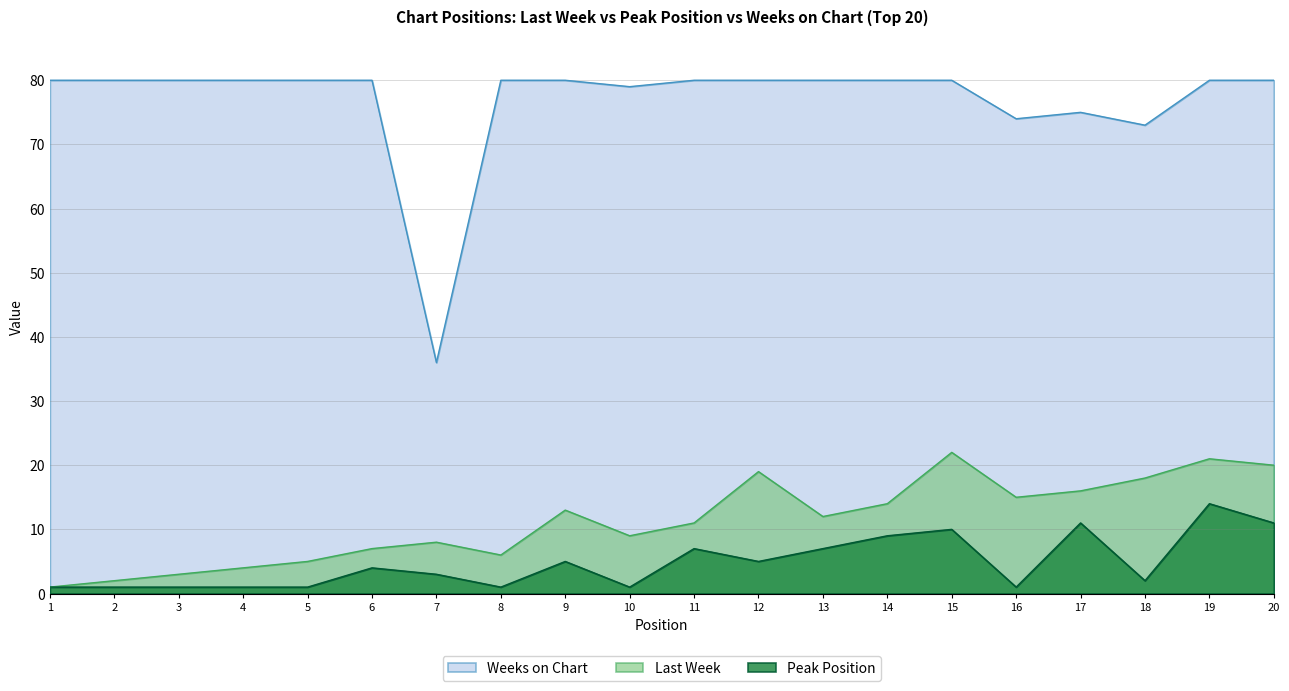

At how many categories does at least one series exceed 2?

20